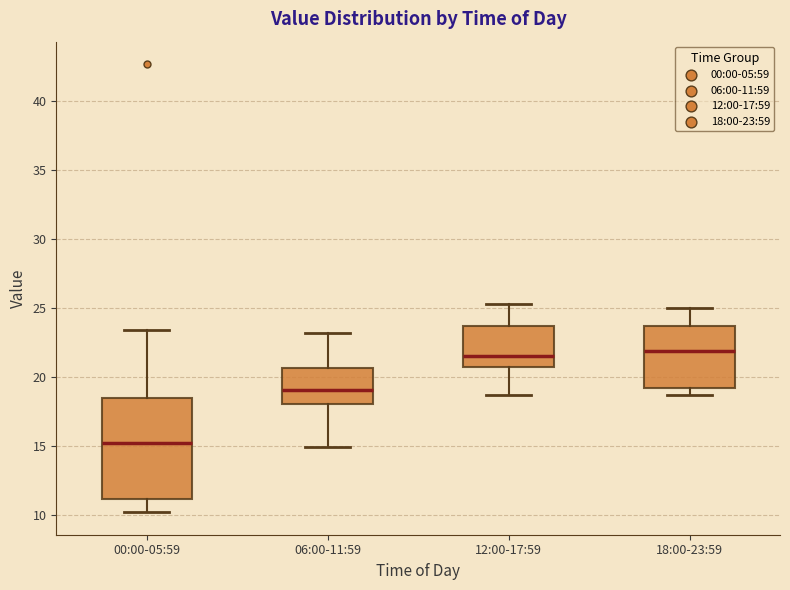

Reading left to right, read every box against the y-axis: the position of its median line, the range the box covers, and the ends of its whiskers. The values are not printed on the chart, so give them approximately, as read against the axis.

00:00-05:59: median 15.0, box 11.0 to 18.5, whiskers 10.0 to 23.5
06:00-11:59: median 19.0, box 18.0 to 20.5, whiskers 15.0 to 23.0
12:00-17:59: median 21.5, box 21.0 to 23.5, whiskers 18.5 to 25.5
18:00-23:59: median 22.0, box 19.0 to 23.5, whiskers 18.5 to 25.0